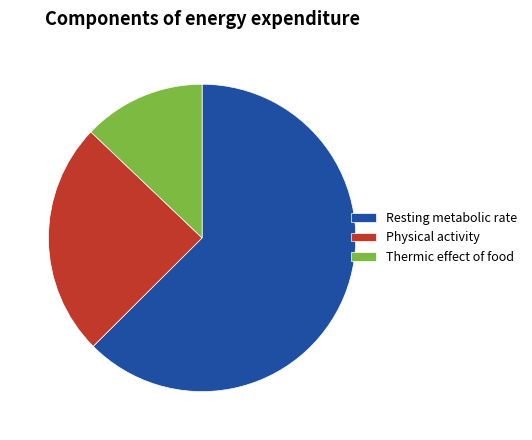

What is the ratio of the value at Physical activity to the value at Resting metabolic rate?

0.4